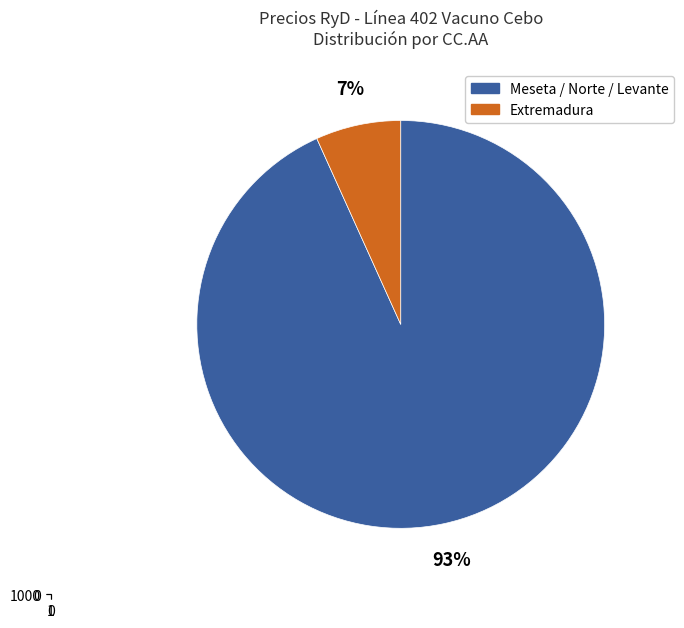

Is CASTILLA - LA MANCHA the majority of the pie?

No